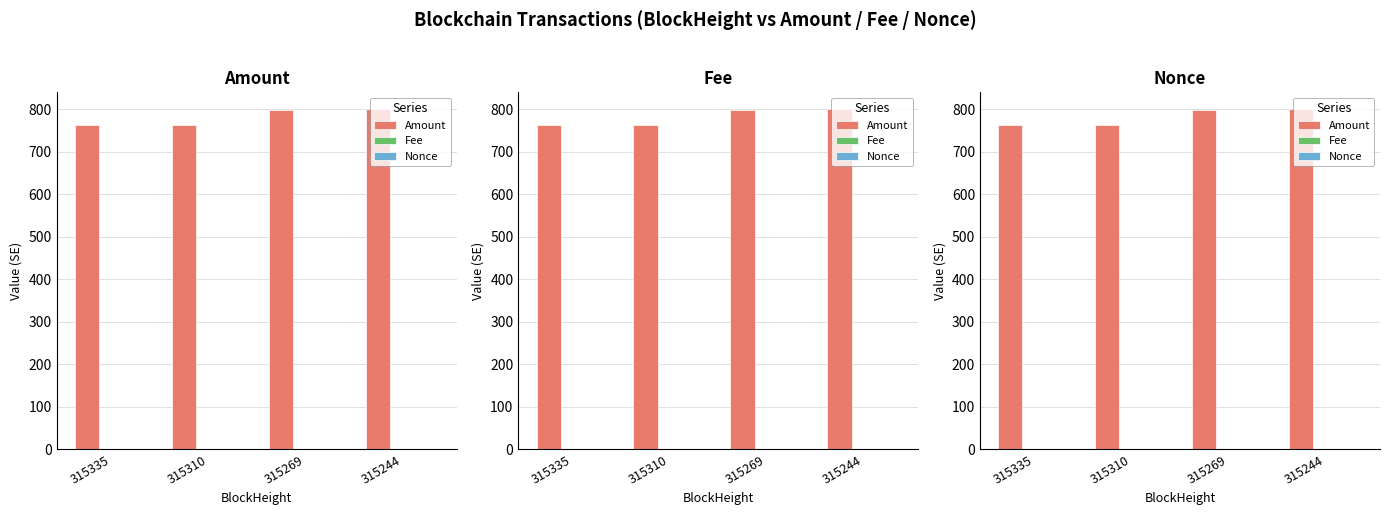

The Fee series shows 0.0 at 315244. True or false?

False